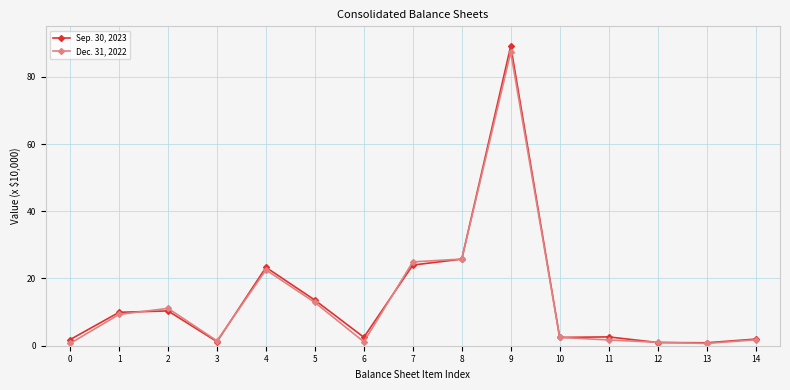

What is the approximate value of Dec. 31, 2022 at 4?

22.6